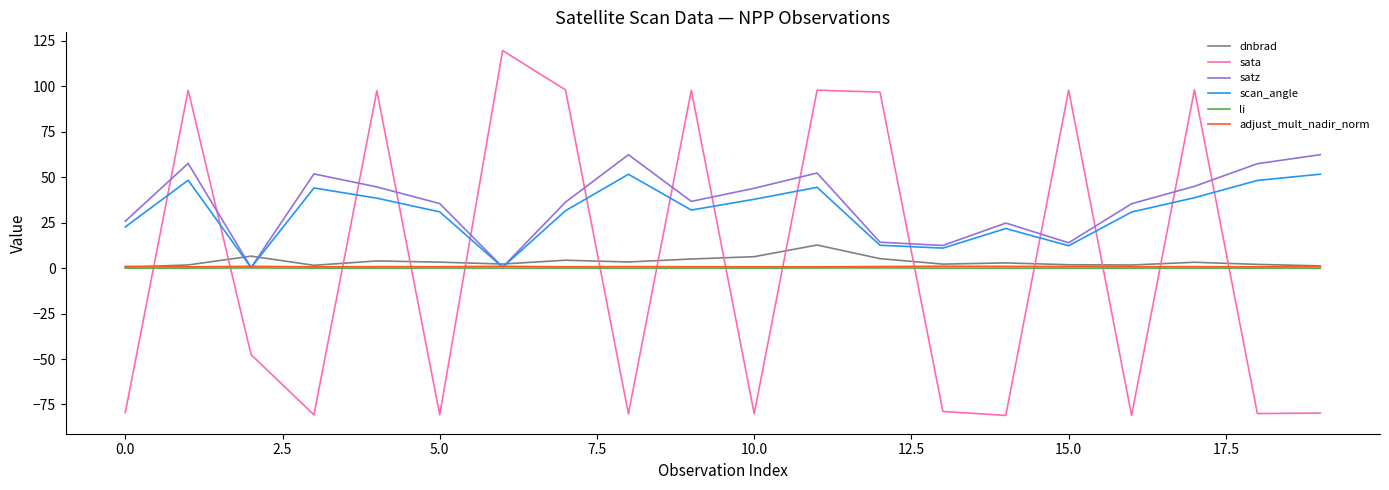

What is the greatest value displayed?

119.6